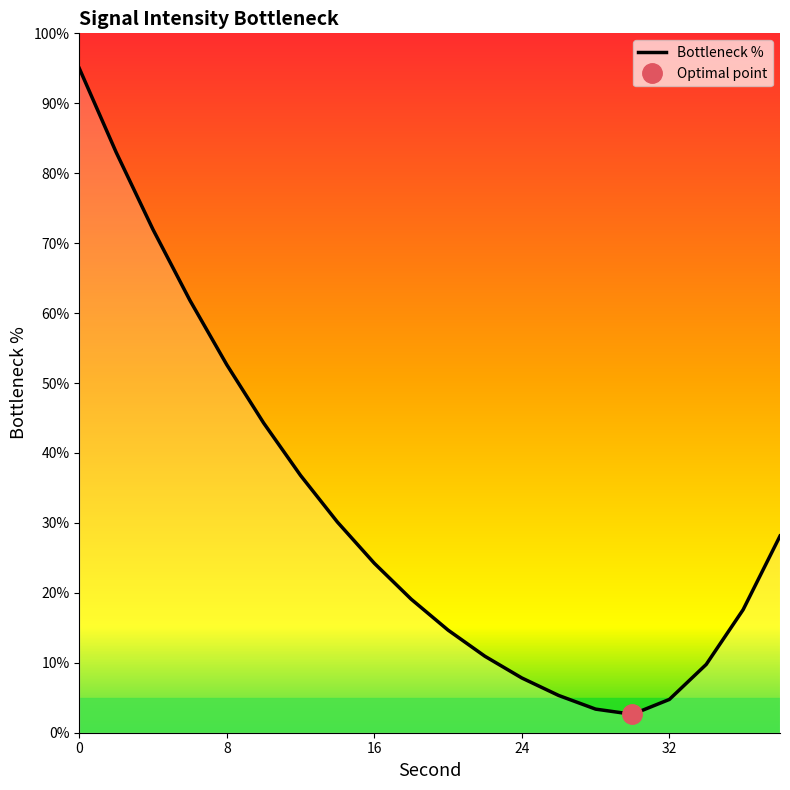

The chart shows a value of 1.3 at 32. True or false?

False